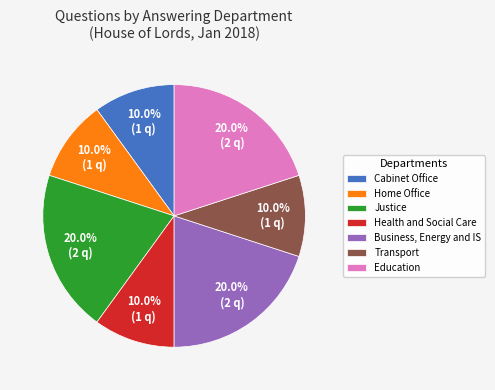

What is the total percentage of Home Office and Cabinet Office?

20.0%